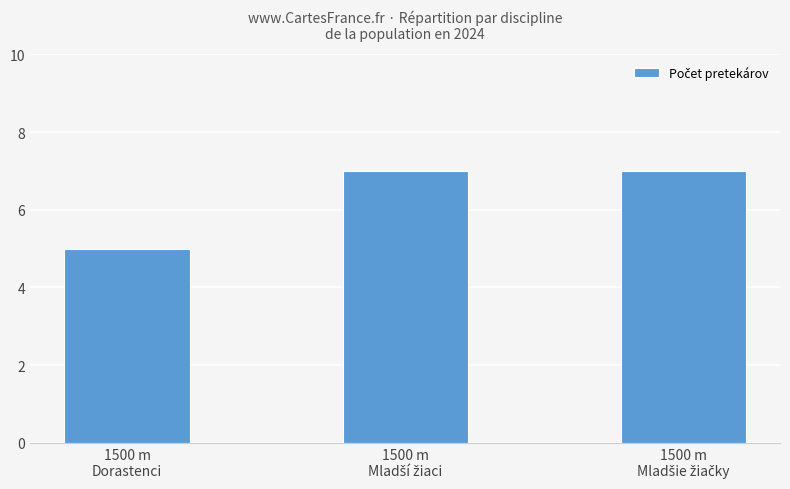

What is the difference between the maximum and minimum values?

2